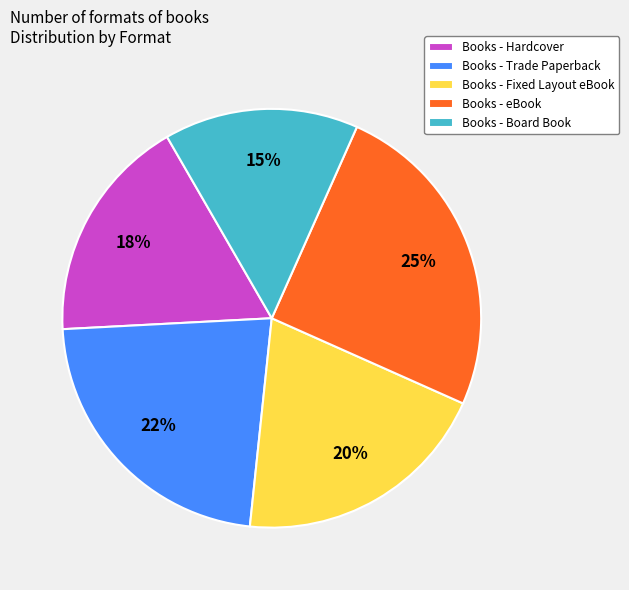

Between Books - Fixed Layout eBook and Books - Board Book, which is larger?

Books - Fixed Layout eBook